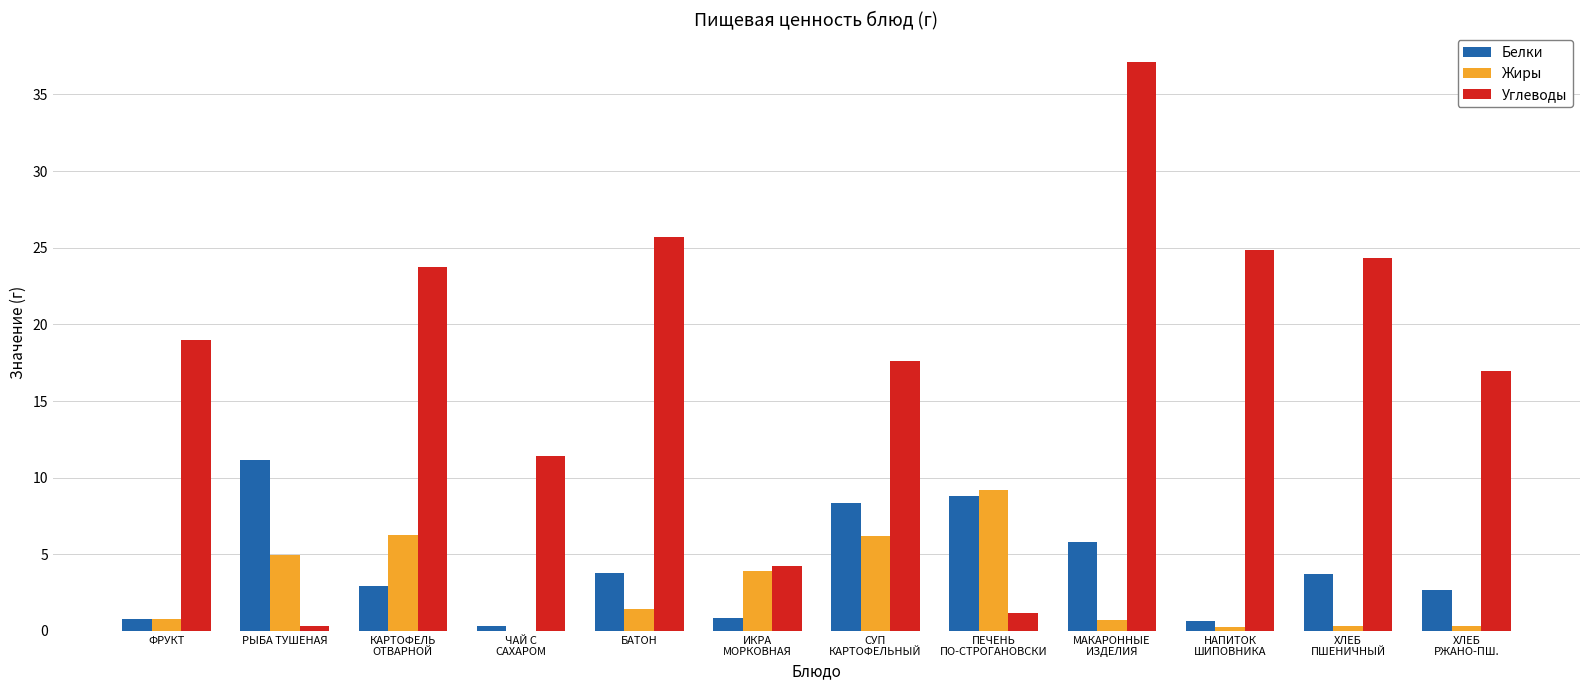

What are all the series names shown in the legend?

Белки, Жиры, Углеводы